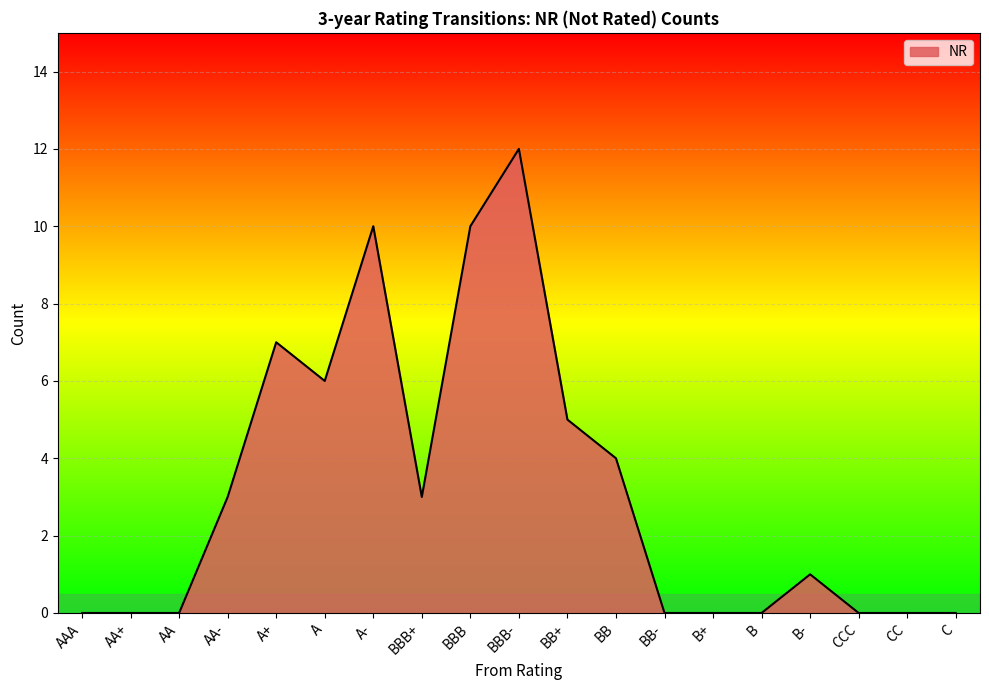

Does the chart have visible grid lines?

Yes